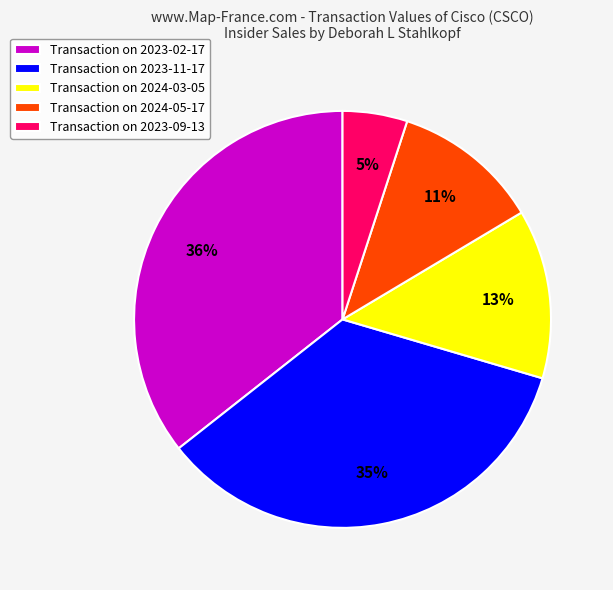

To the nearest percent, what is the average slice percentage?

20%